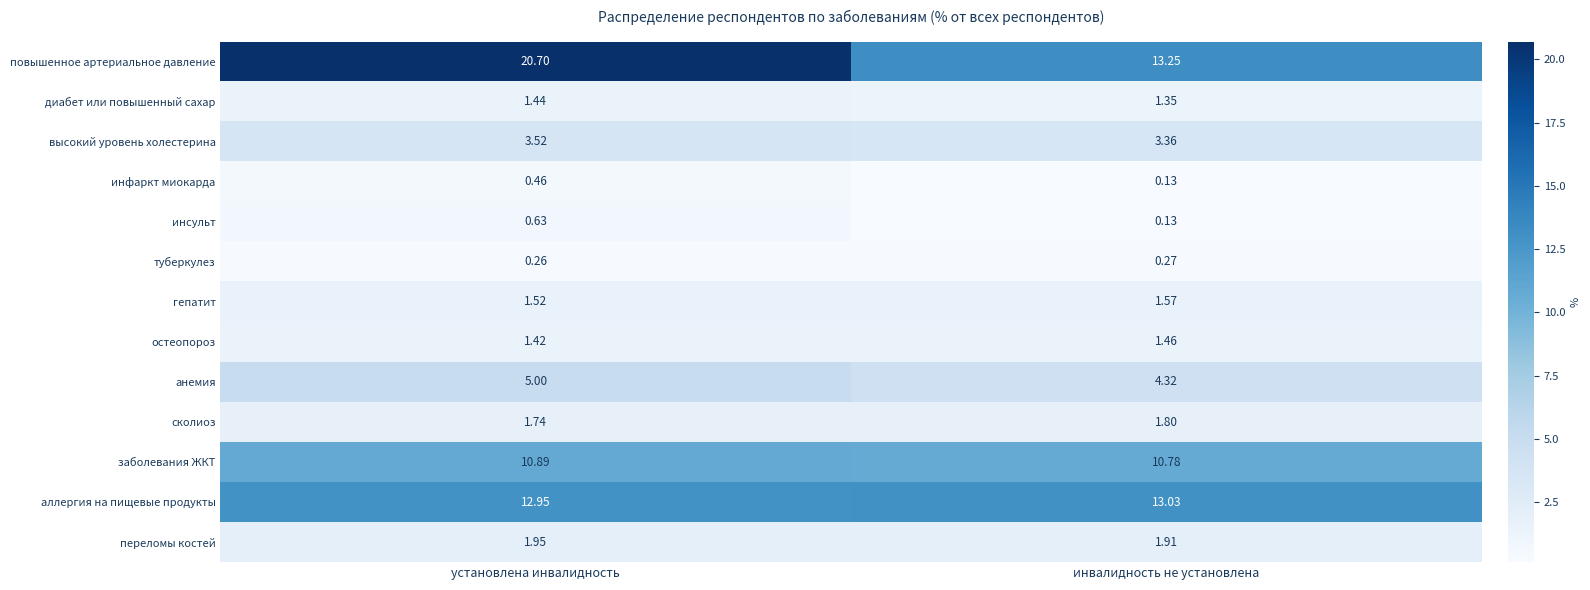

Which series has the largest range (max minus min)?

повышенное артериальное давление